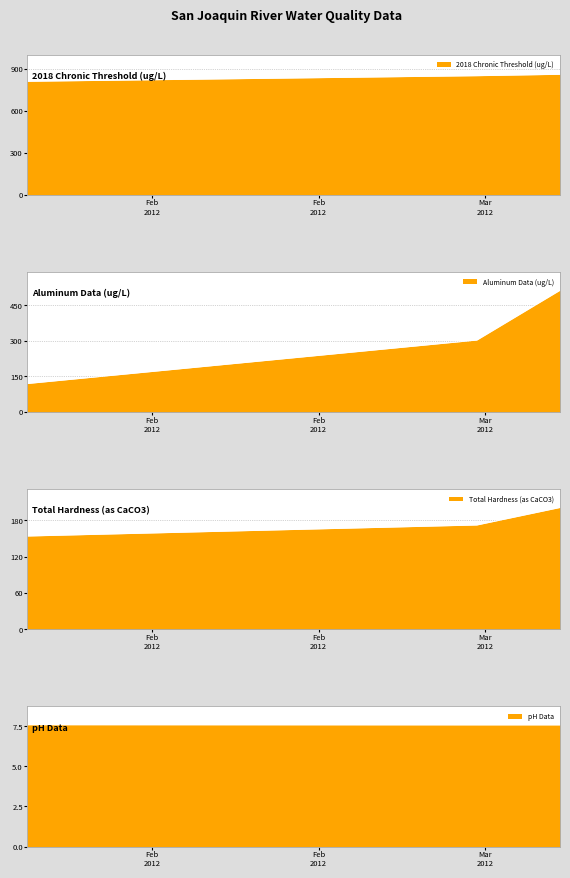

What is the lowest value of the 2018 Chronic Threshold (ug/L) series?

810.0